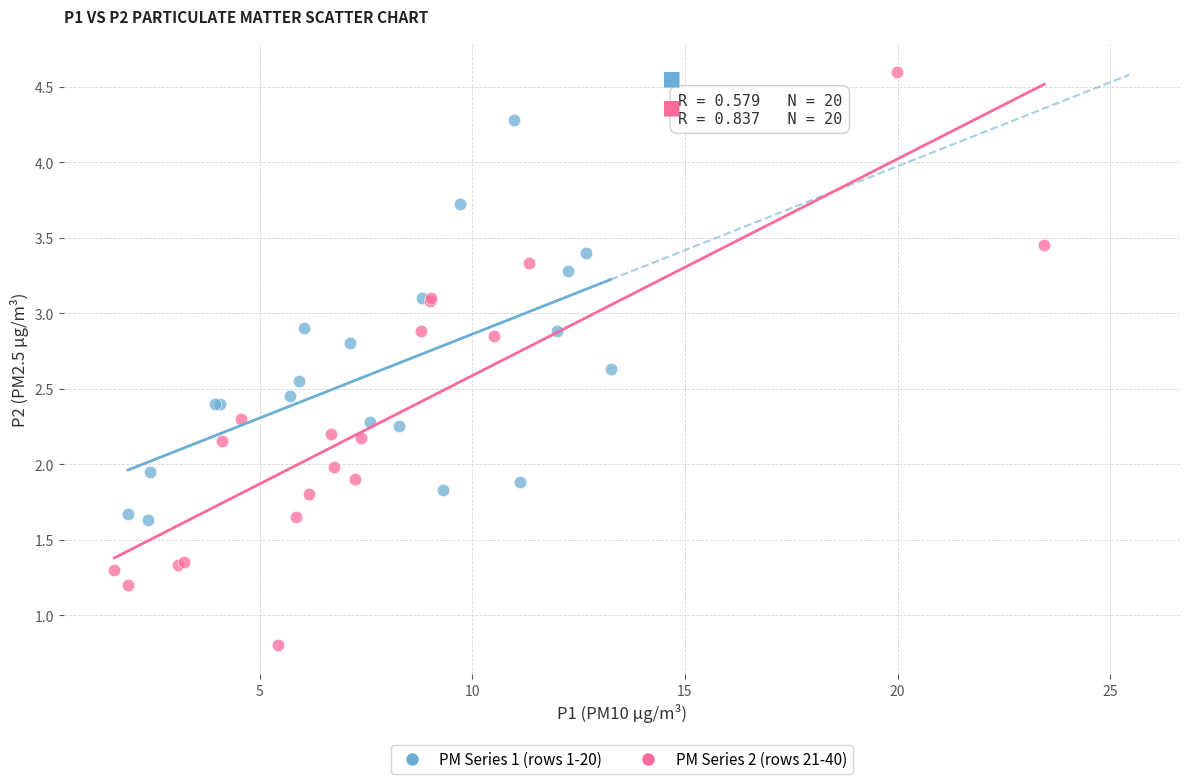

Which series has the widest spread of Y values?

PM Series 2 (rows 21-40)